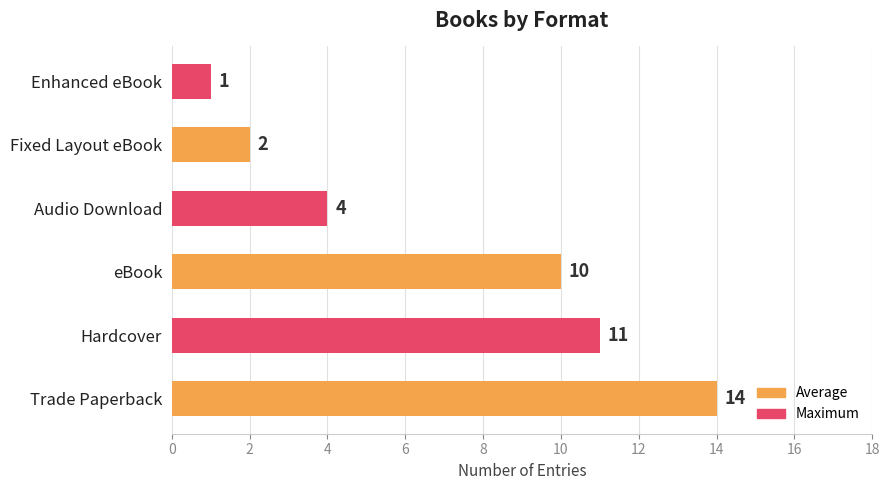

Reading top to bottom, list all the values displayed in this chart.

1	2	4	10	11	14